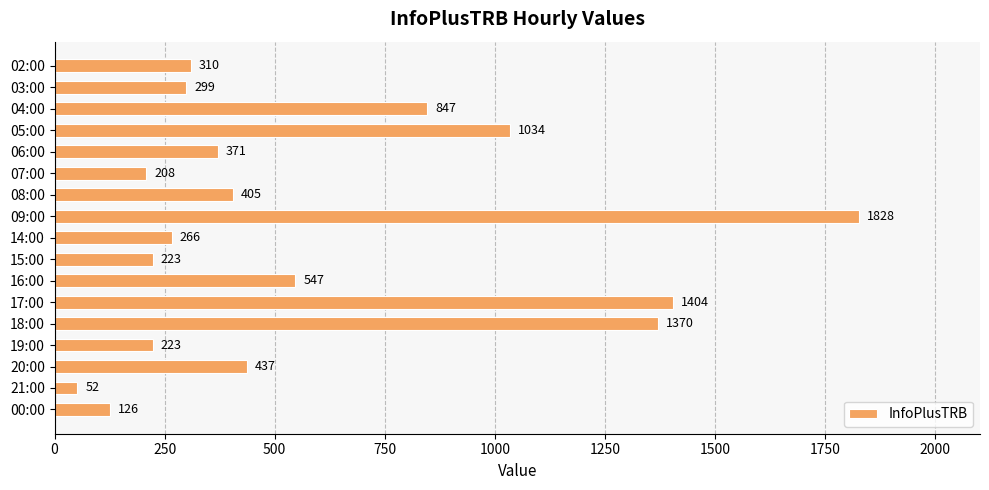

Count the number of categories in the chart.

17